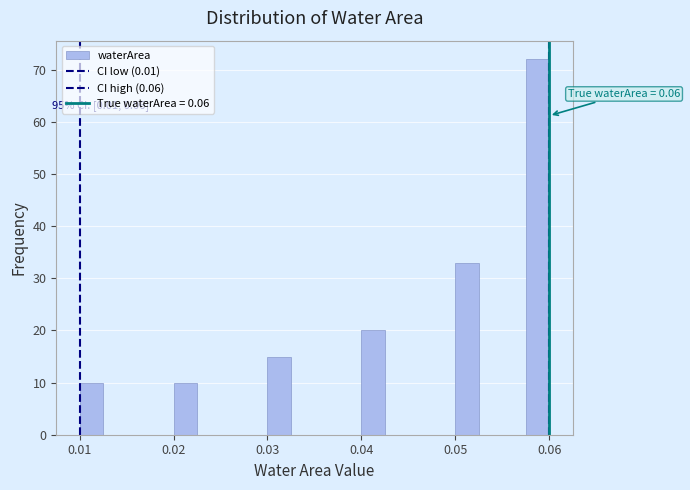

Around what value on the x-axis is the tallest bar? Give the approximate position of its centre, as read against the axis.

0.059